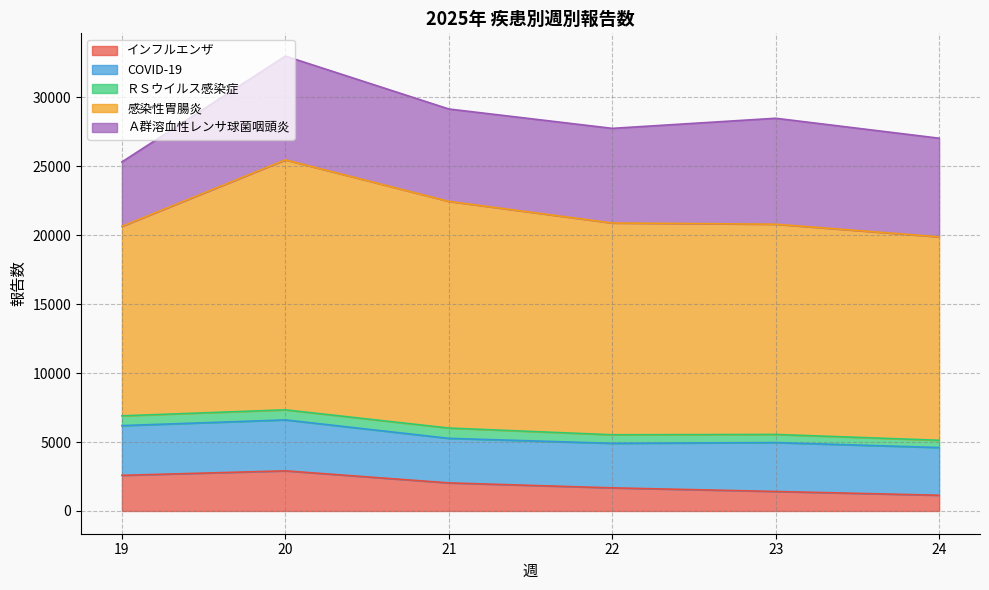

Where is Ａ群溶血性レンサ球菌咽頭炎 nearest to the value 6177?

21